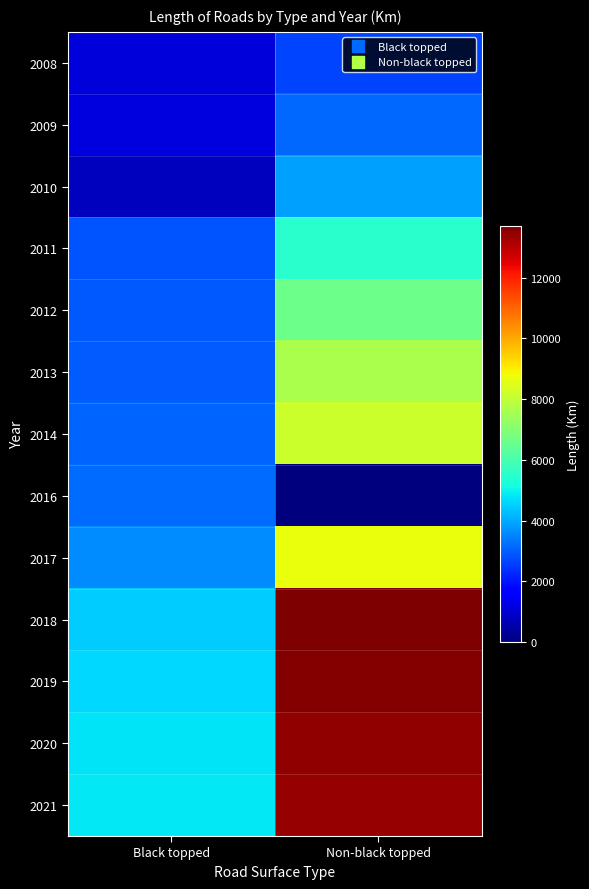

What is the maximum value shown in the chart?

13706.1